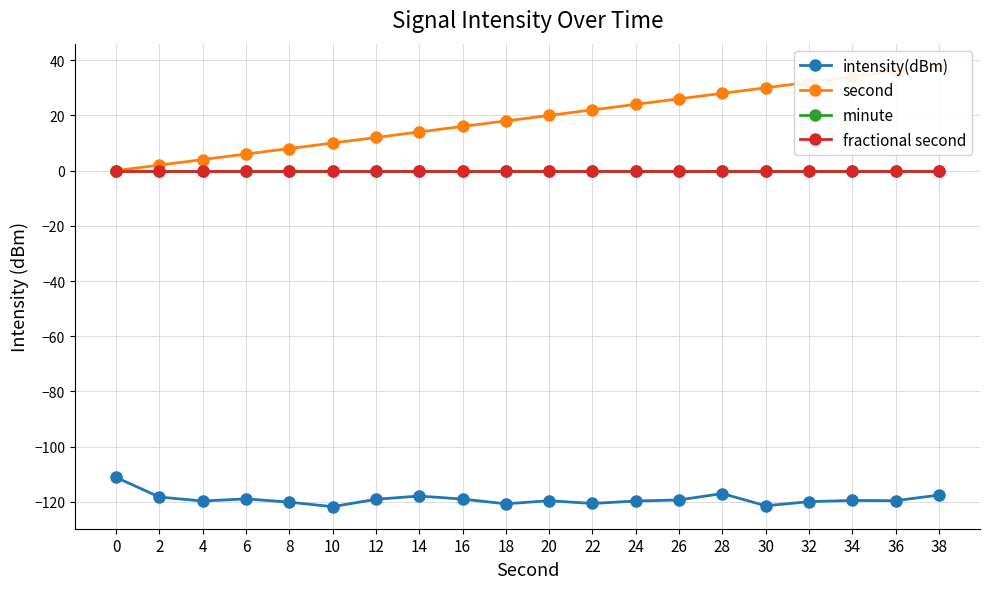

True or false: second and intensity(dBm) intersect in this chart.

False